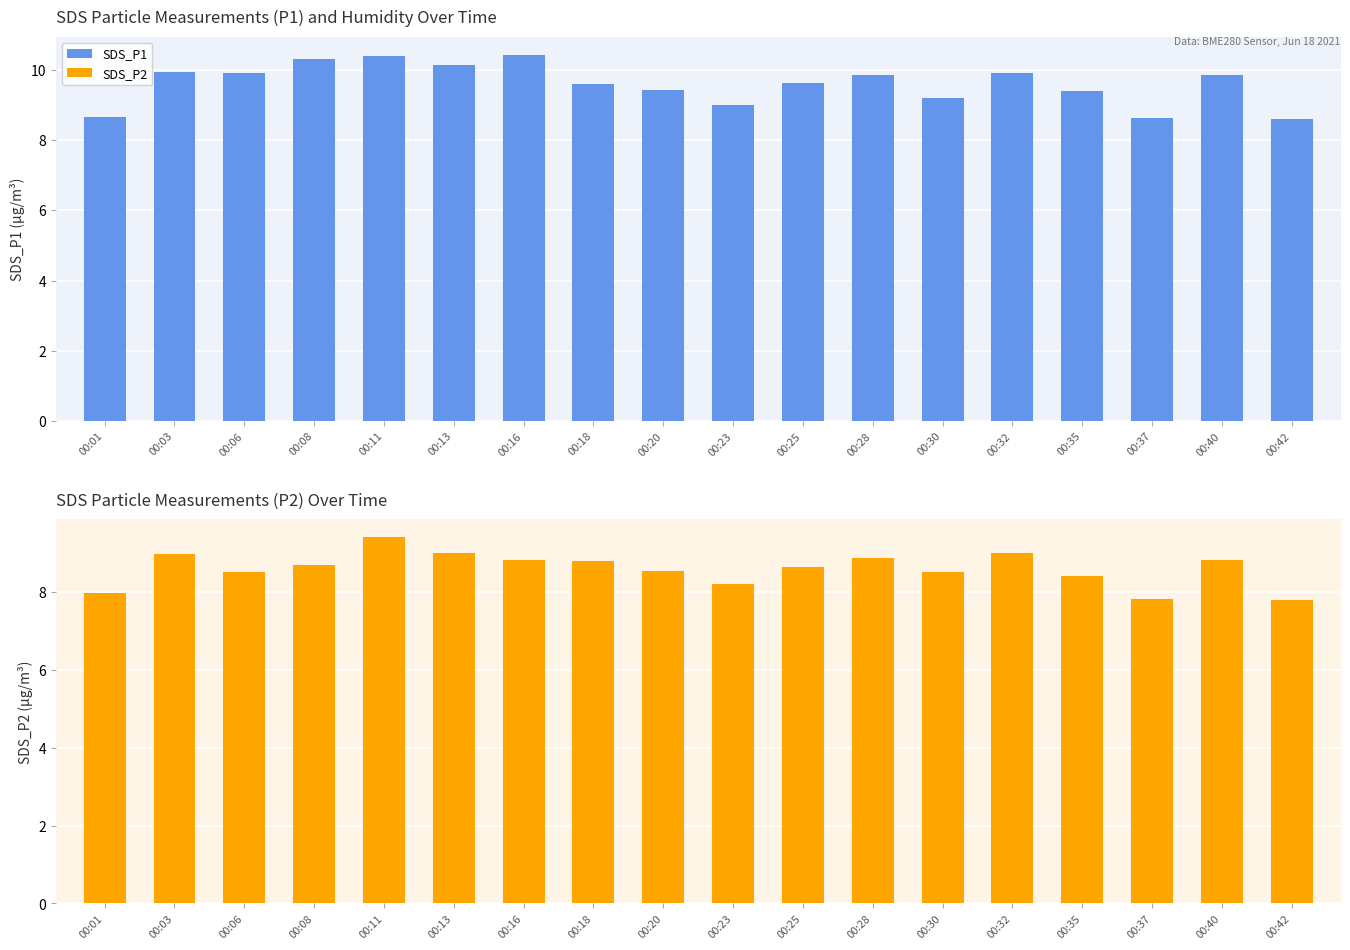

Between 00:11 and 00:20, which series saw the biggest shift?

SDS_P1